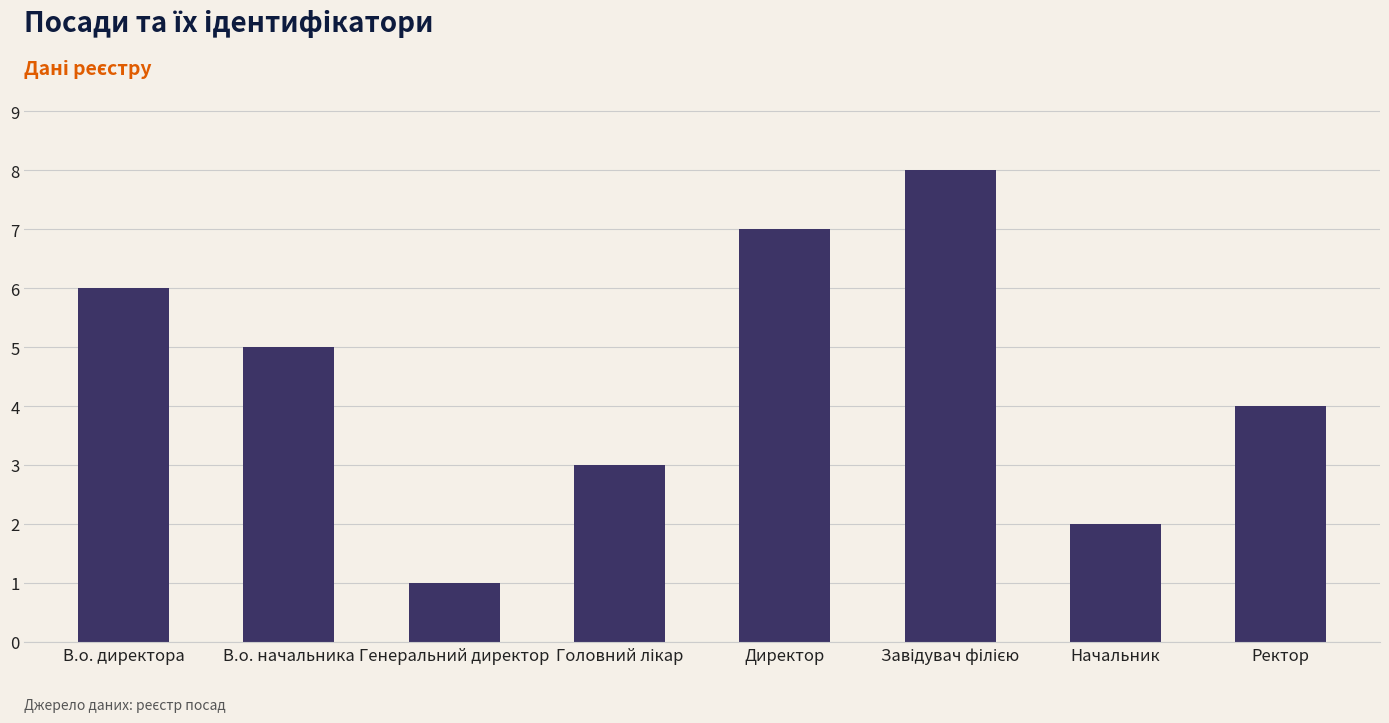

What is the change in value from В.о. начальника to Генеральний директор?

-4